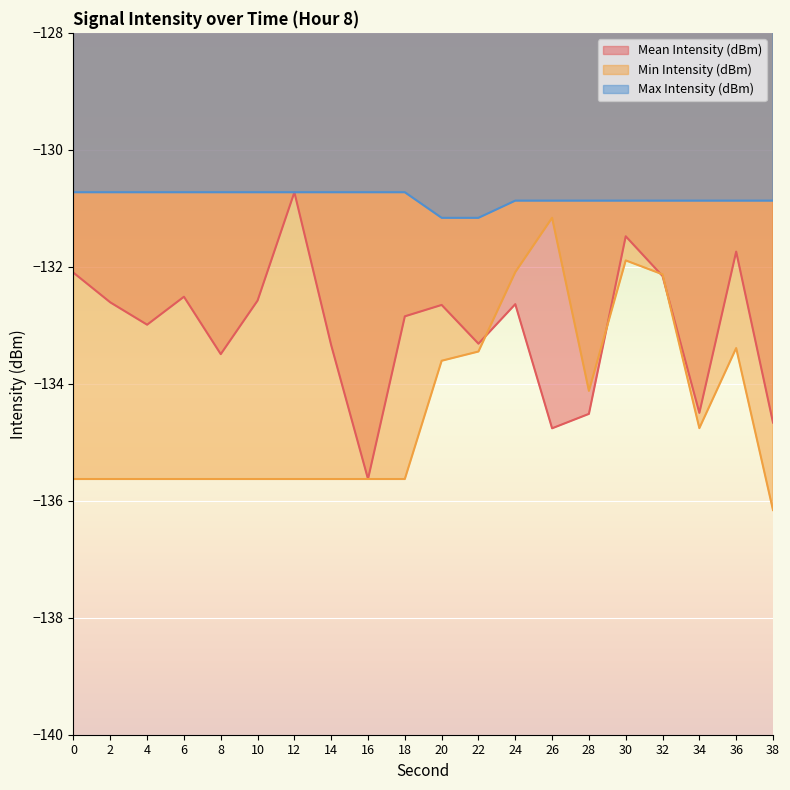

At how many categories does at least one series exceed -133?

20